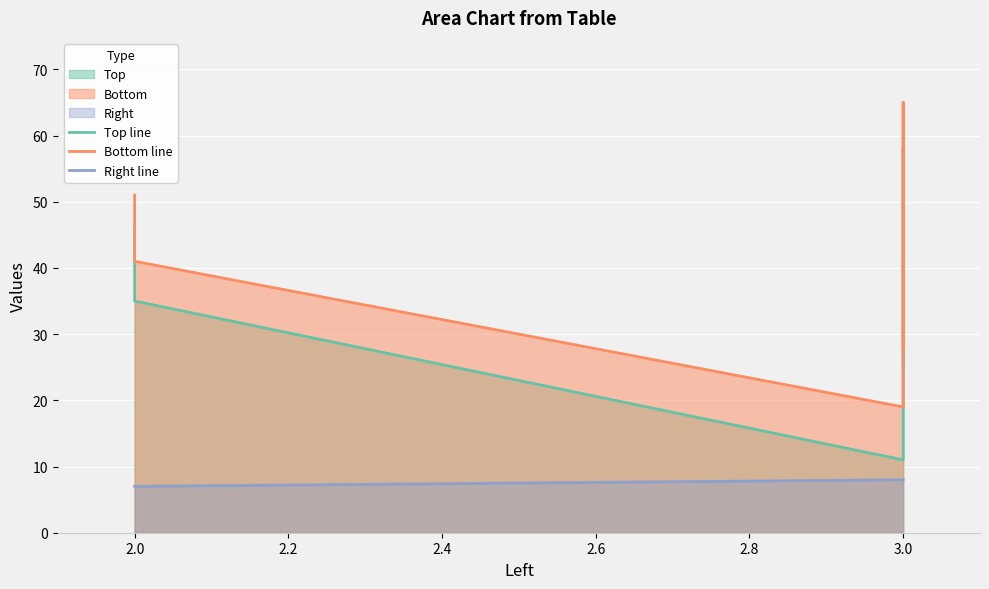

What is the maximum value shown in the chart?

65